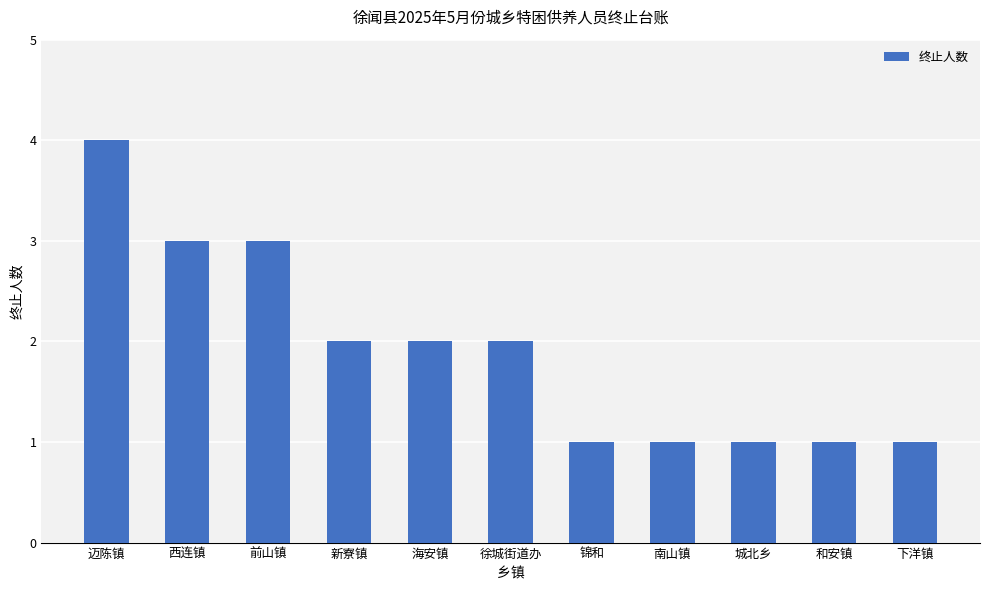

Reading left to right, what are all the values shown in this chart?

迈陈镇=4	西连镇=3	前山镇=3	新寮镇=2	海安镇=2	徐城街道办=2	锦和=1	南山镇=1	城北乡=1	和安镇=1	下洋镇=1